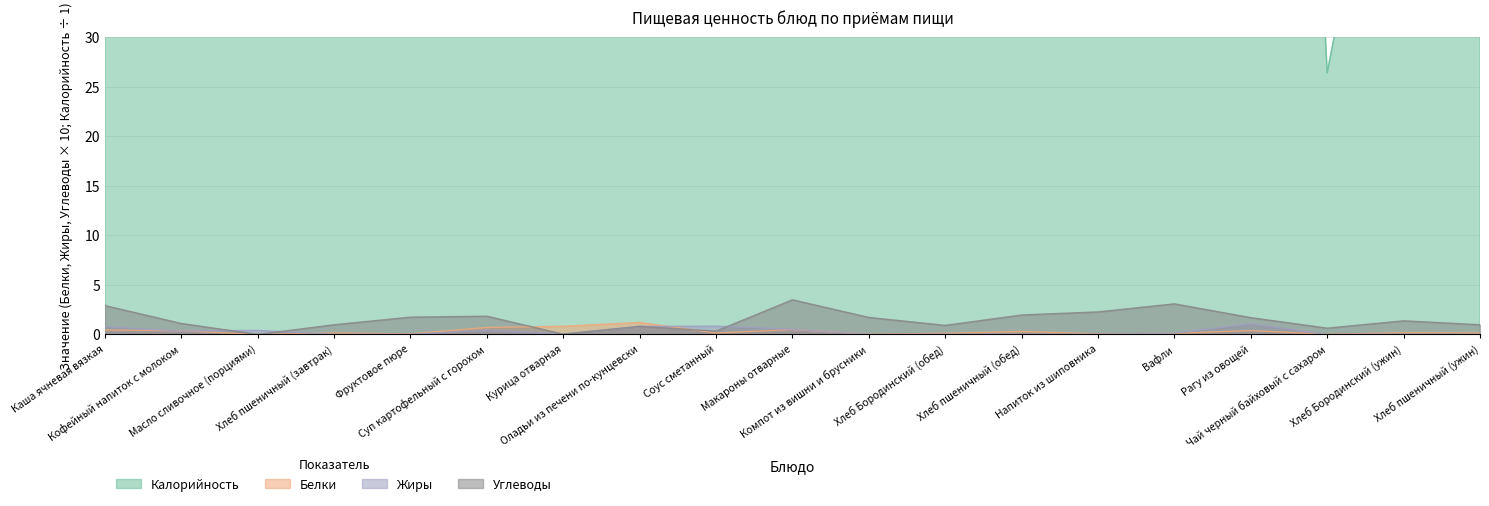

In Жиры, how many points are lower than both neighbors (excluding endpoints)?

6